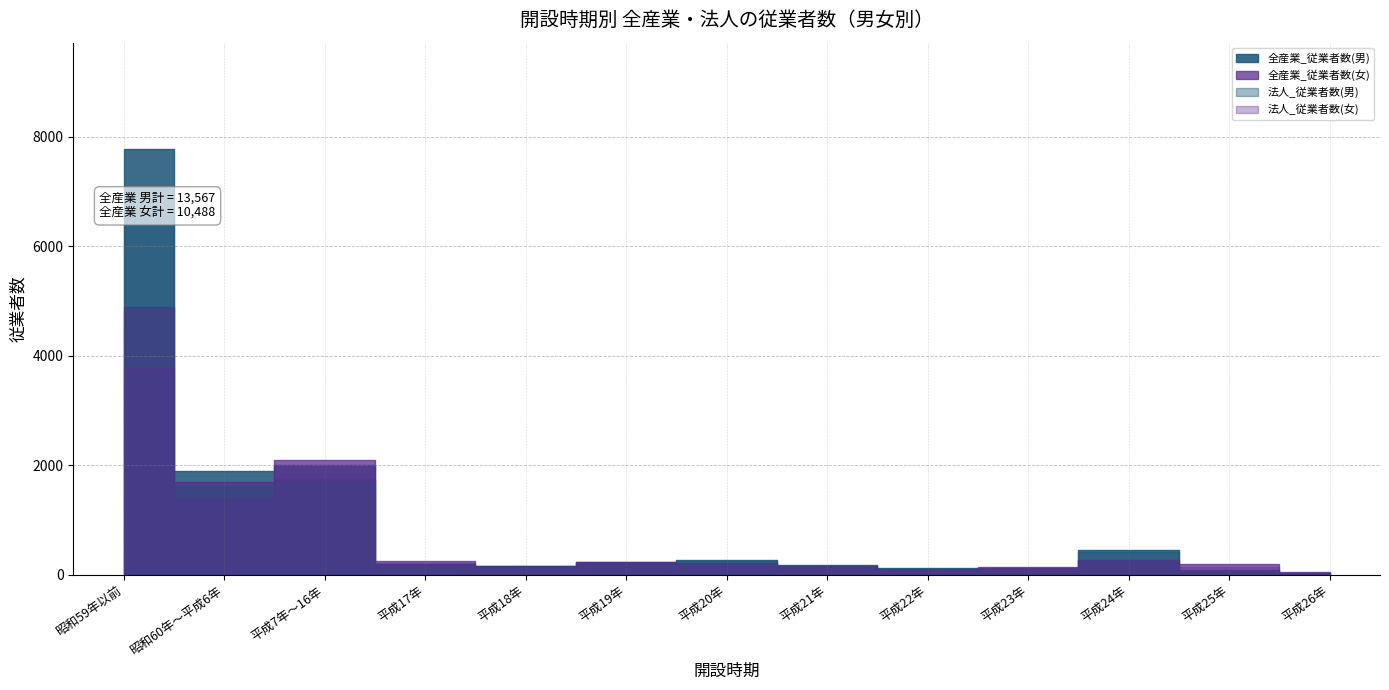

How many intersections are there between 全産業_従業者数(女) and 法人_従業者数(男)?

5